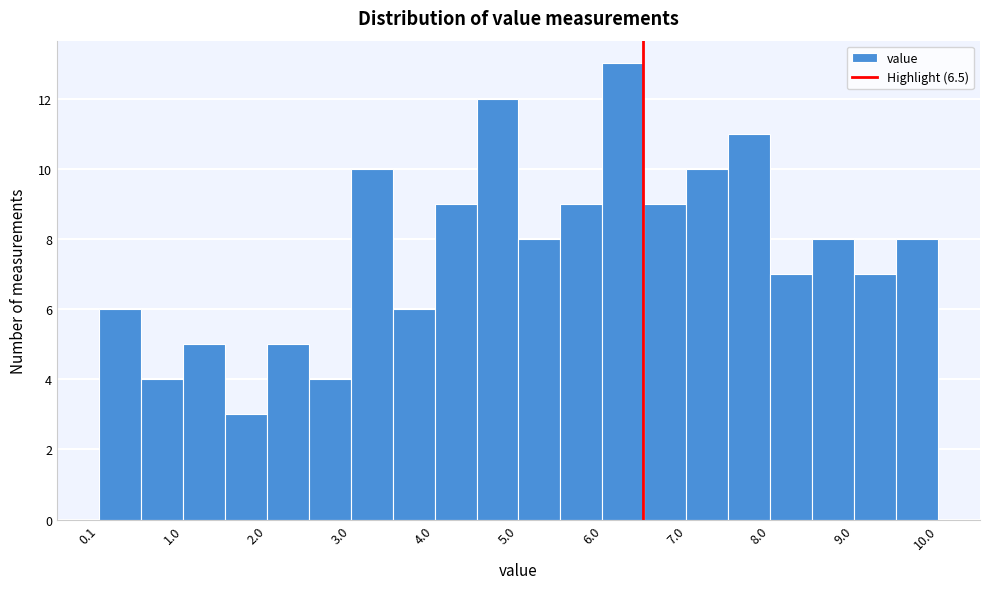

Reading left to right, transcribe this chart: for each bar, give the range it covers on the x-axis and its height. Neither the bar edges nor the heights are printed on the chart, so give them approximately, as read against the axes.

0.1 to 0.5: 6
0.5 to 1.0: 4
1.0 to 1.5: 5
1.5 to 2.0: 3
2.0 to 2.5: 5
2.5 to 3.0: 4
3.0 to 3.5: 10
3.5 to 4.0: 6
4.0 to 4.5: 9
4.5 to 5.0: 12
5.0 to 5.5: 8
5.5 to 6.0: 9
6.0 to 6.5: 13
6.5 to 7.0: 9
7.0 to 7.5: 10
7.5 to 8.0: 11
8.0 to 8.5: 7
8.5 to 9.0: 8
9.0 to 9.5: 7
9.5 to 10.0: 8